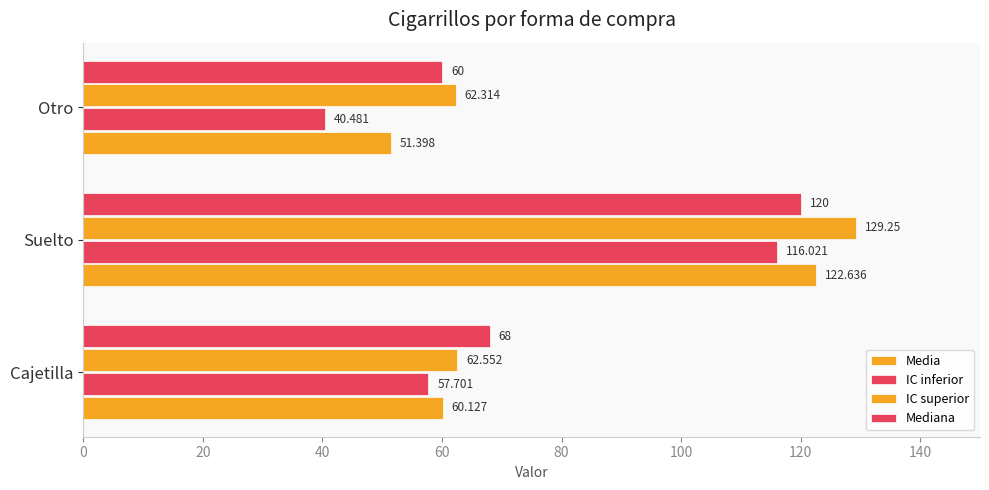

What is the difference between the maximum and minimum values in the Media series?

71.2